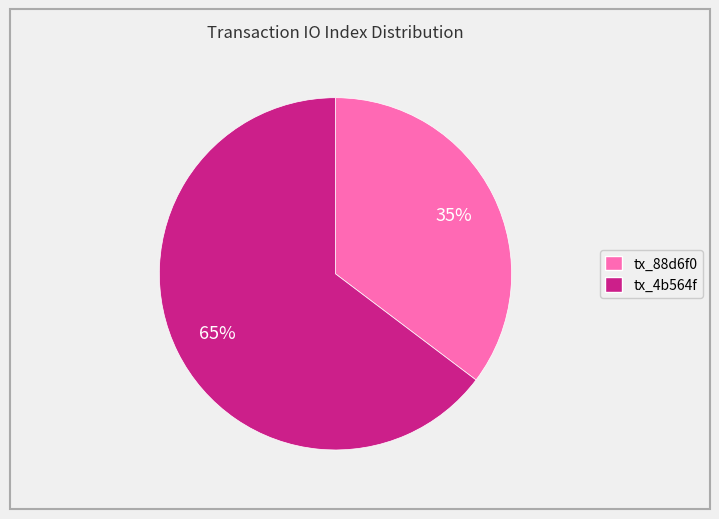

Is there any slice that represents more than half of the pie?

Yes